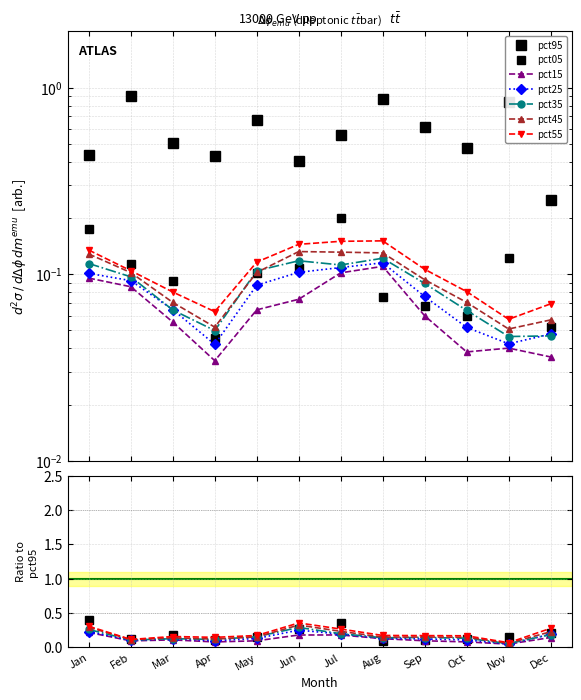

The pct05 series shows 0.2 at Feb. True or false?

False